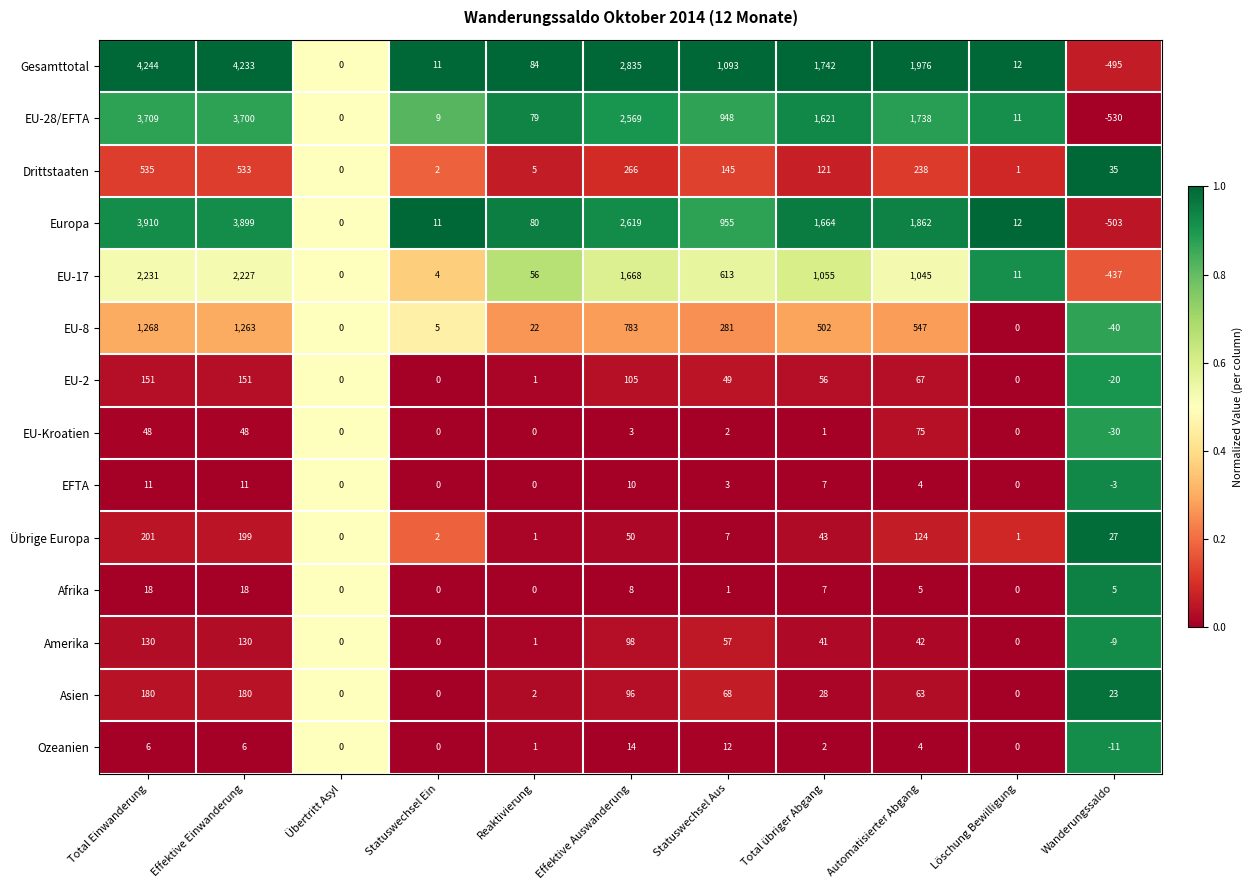

What is the greatest value displayed?

4244